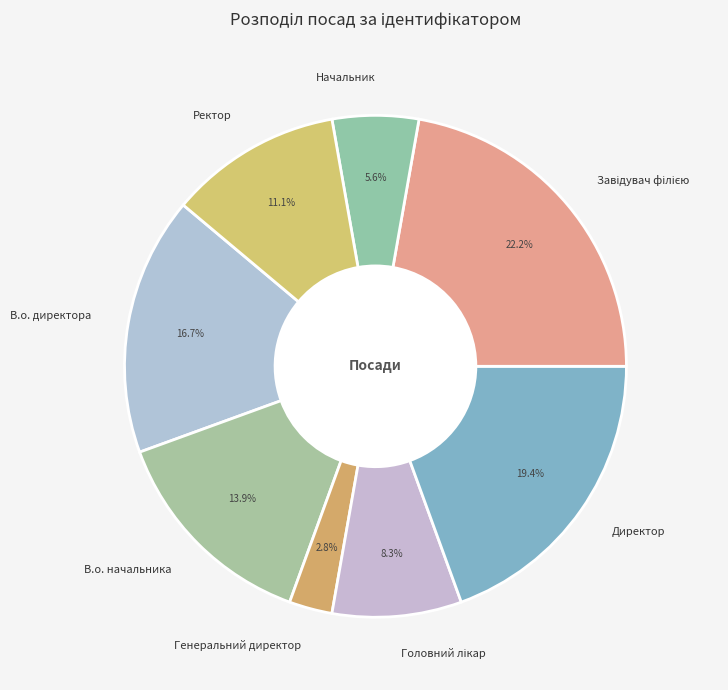

Which category has the smallest portion of the pie?

Генеральний директор